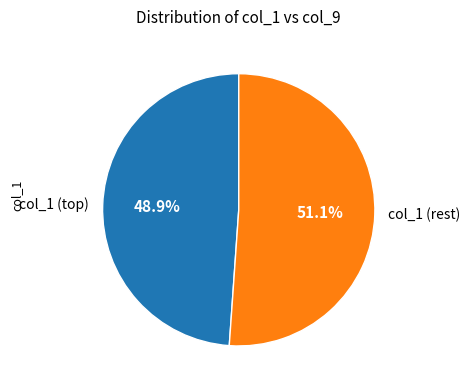

To the nearest percent, what is the average slice percentage?

50%